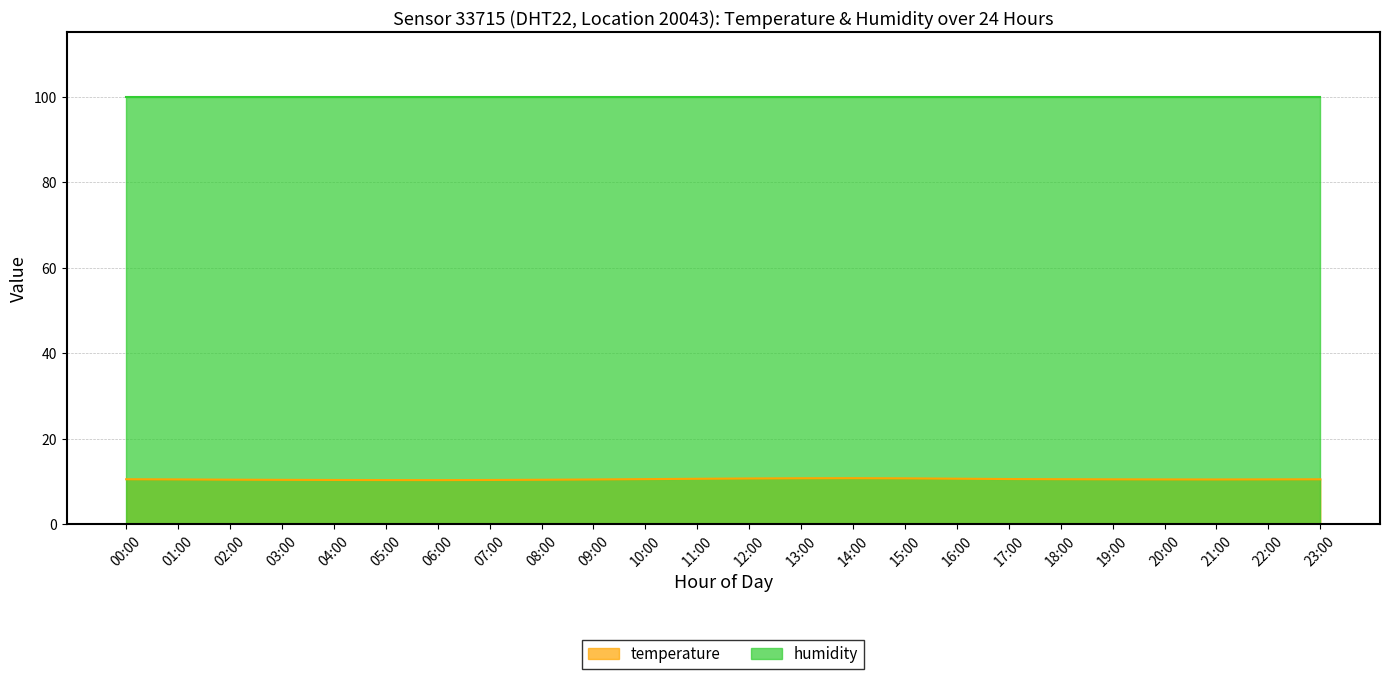

Is it true that the value at 07:00 is 10.3?

True